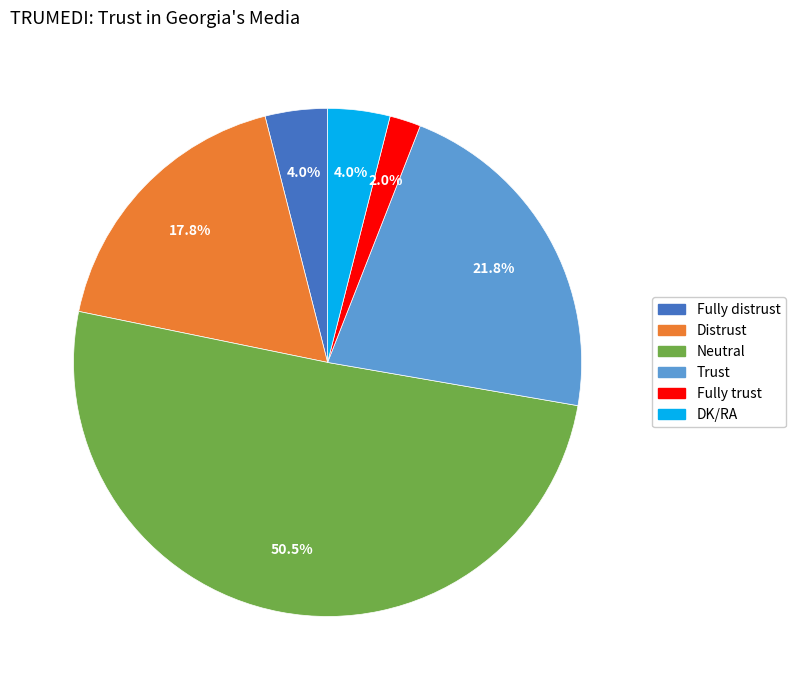

Which category accounts for the majority?

Neutral